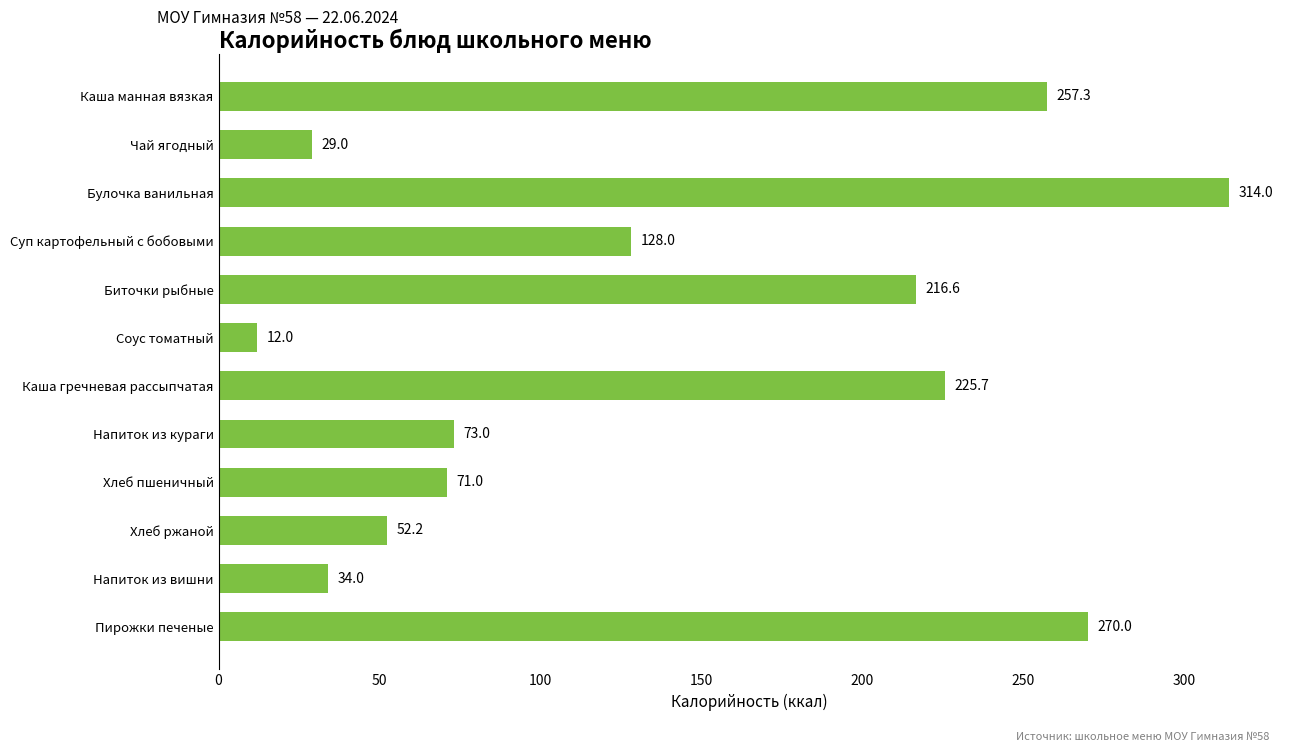

How many data points does each series have?

12